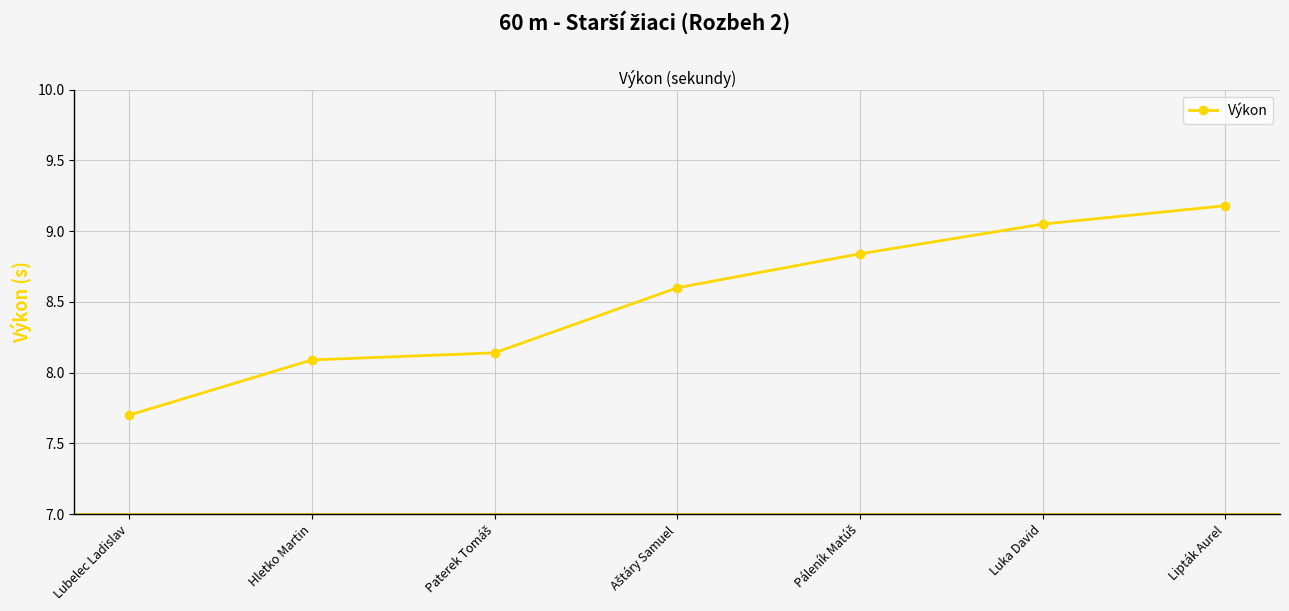

Does the chart have visible grid lines?

Yes